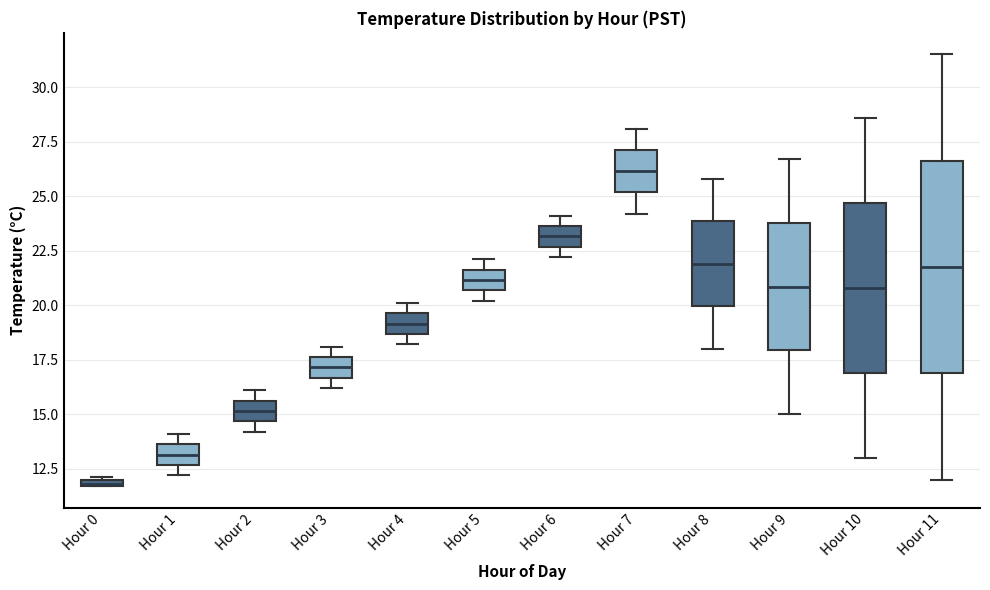

Which box is the tallest, from its lower edge to its upper edge?

Hour 11